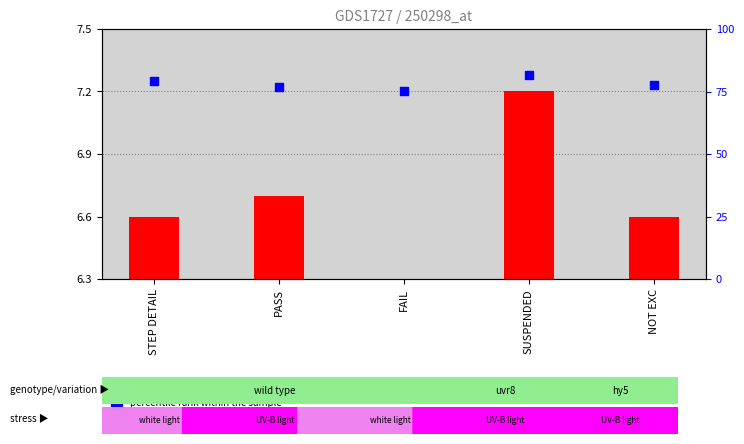

Is the value of percentile rank within the sample at STEP DETAIL greater than the value of transformed count at NOT EXC?

Yes